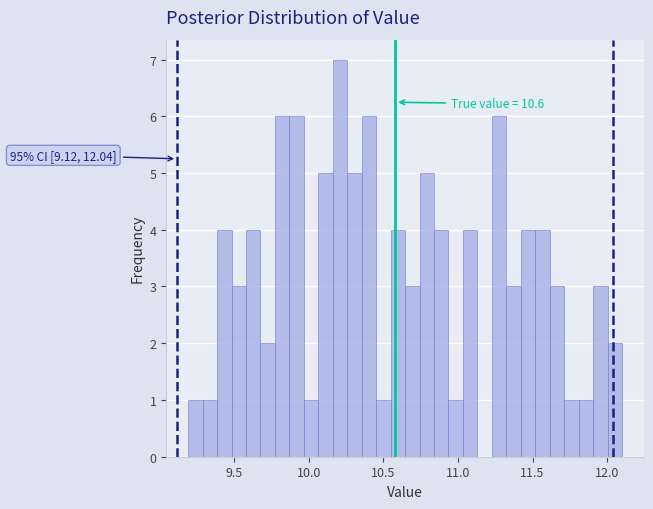

Around what value on the x-axis is the tallest bar? Give the approximate position of its centre, as read against the axis.

10.20